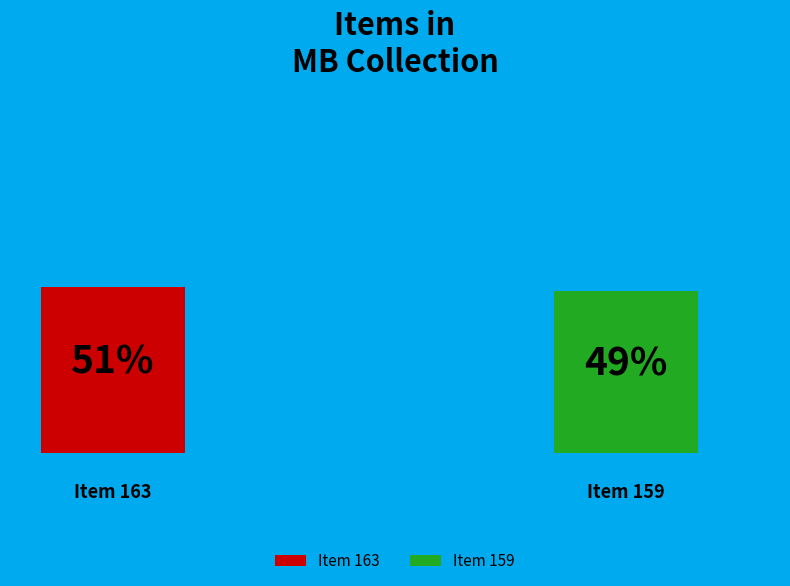

Rank the categories by value from lowest to highest.

Item 159, Item 163